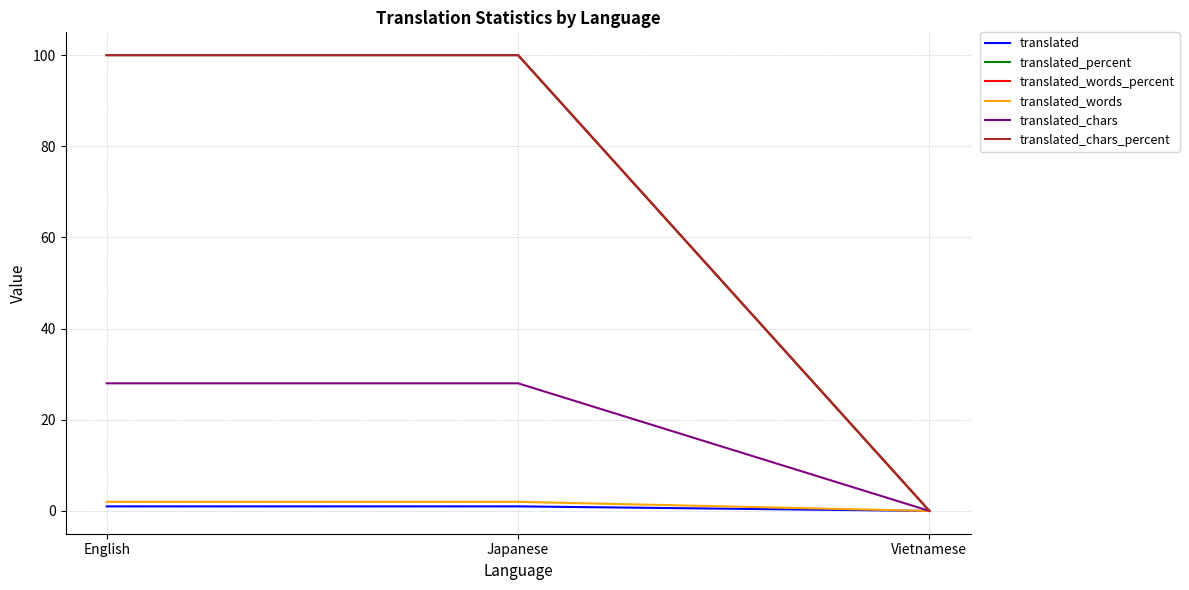

What is the sum of all translated_percent values?

200